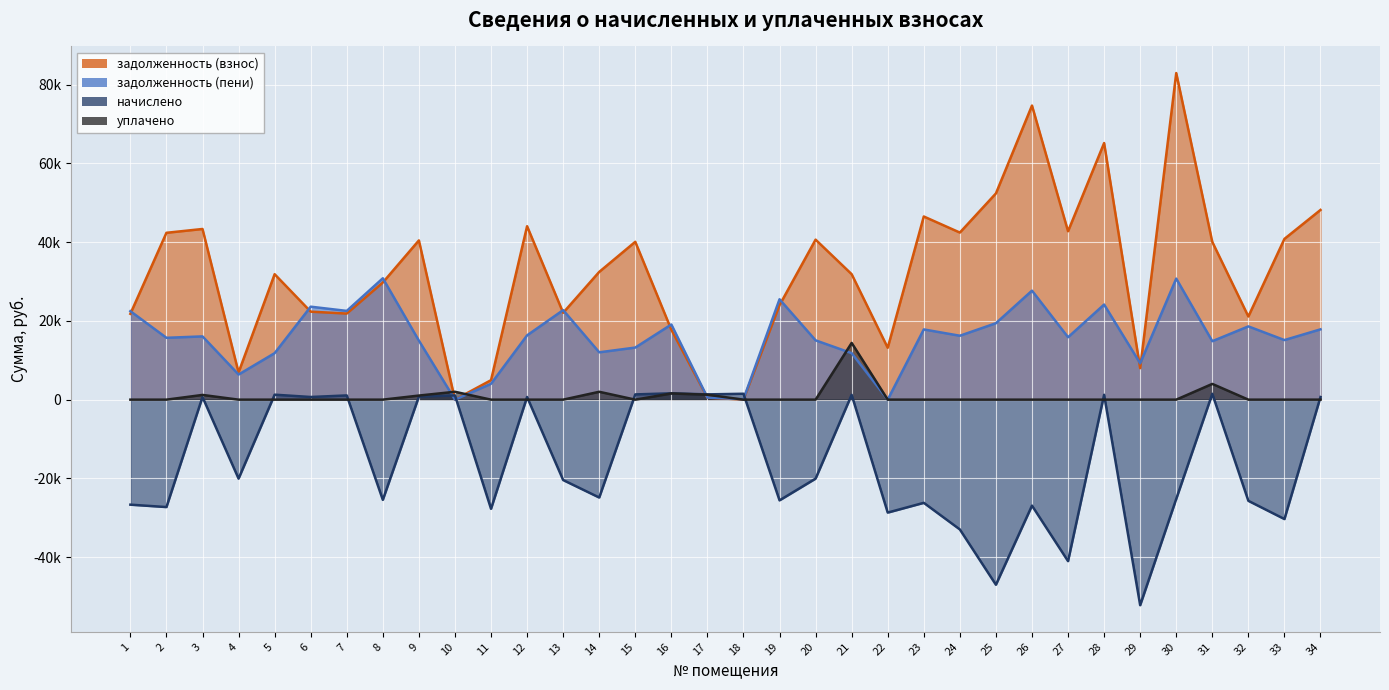

What is the difference between the highest and lowest values at 34?

48163.7